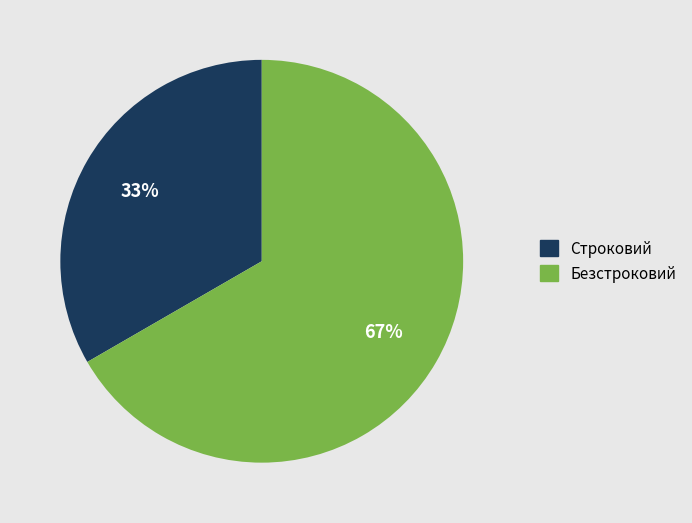

True or false: Безстроковий accounts for 81% of the total.

False